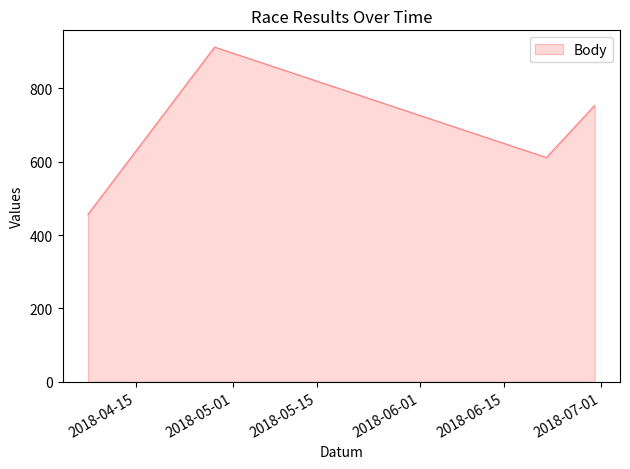

What is the maximum value shown in the chart?

912